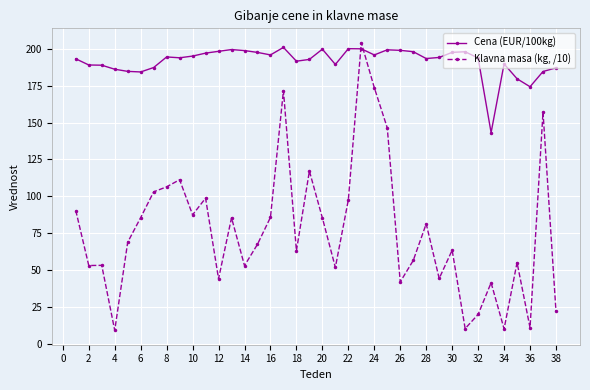

List the series in order of their peak value, highest first.

Klavna masa (kg, /10), Cena (EUR/100kg)